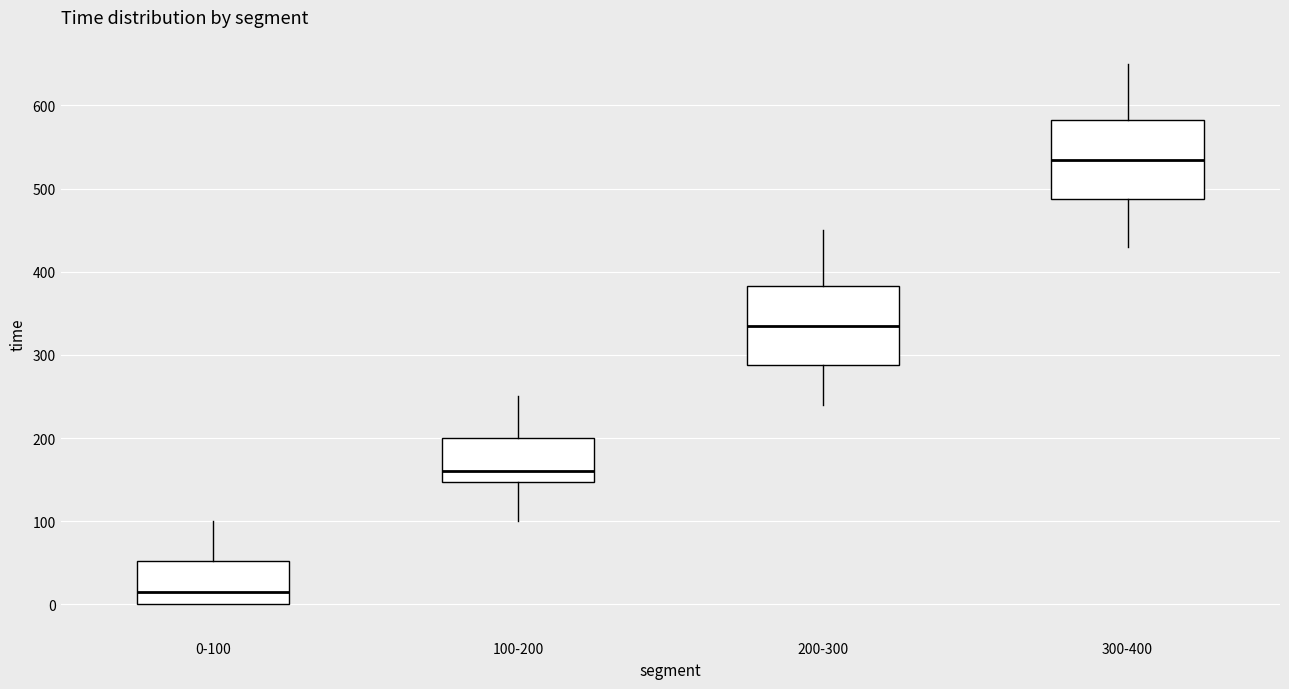

Where does the lower whisker of the box for 100-200 end on the y-axis? The values are not printed on the chart, so give them approximately, as read against the axis.

100